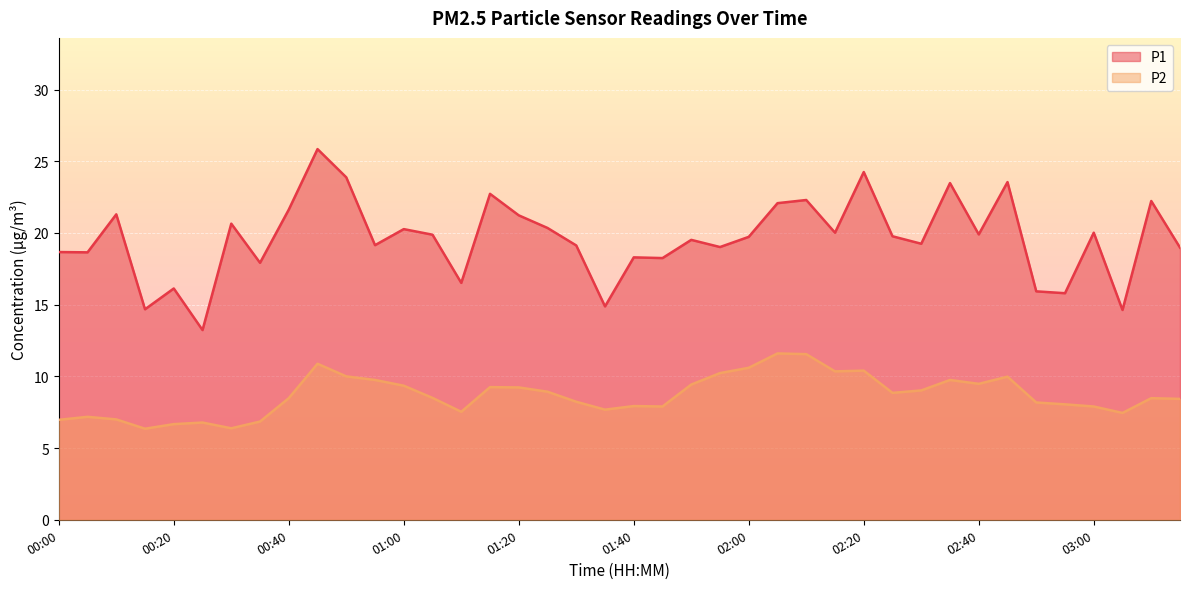

What is the label of the 39th point from the right?

00:05